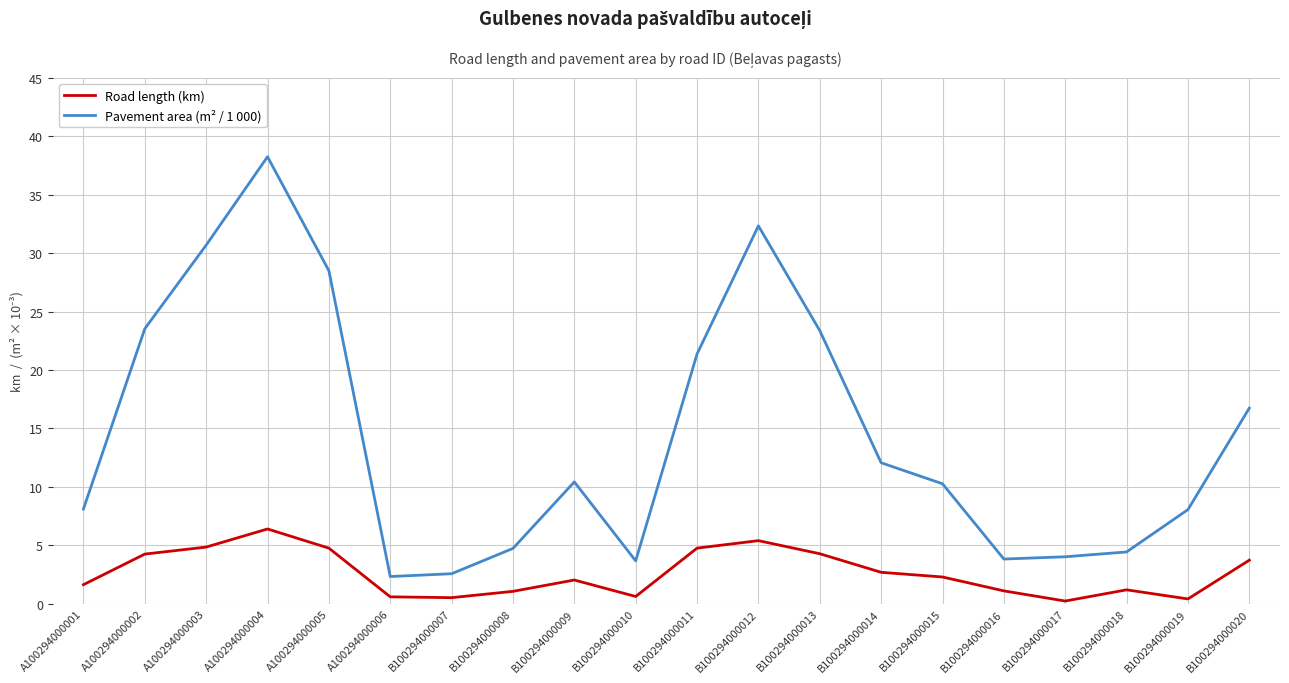

What is the total value across all series at B100294000008?

5.8